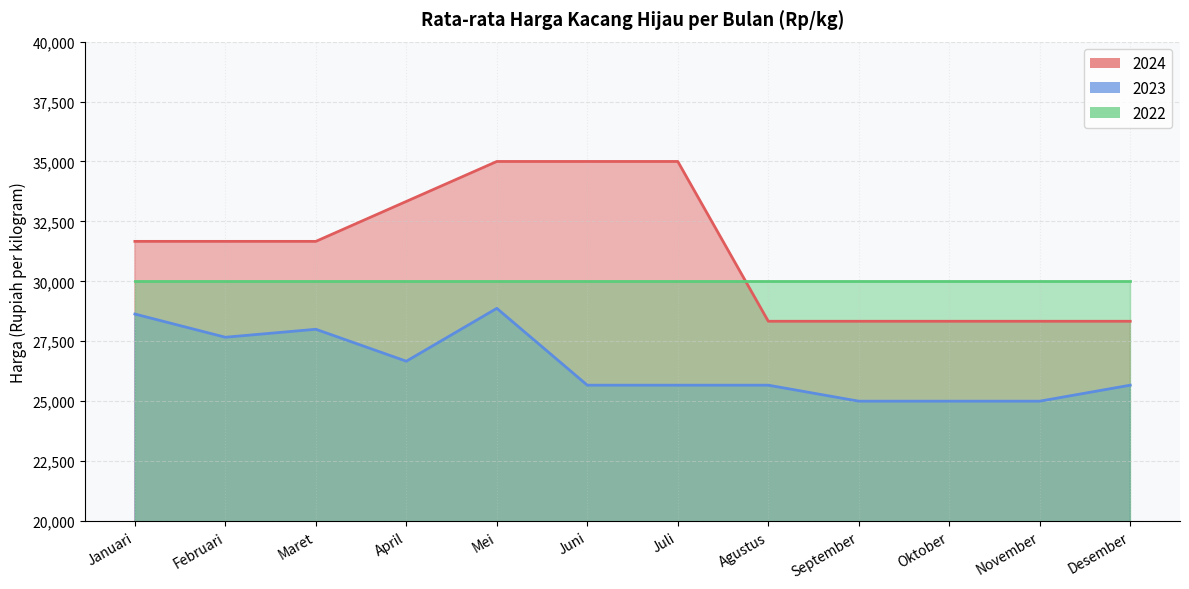

What is the label of the 12th point from the left?

Desember